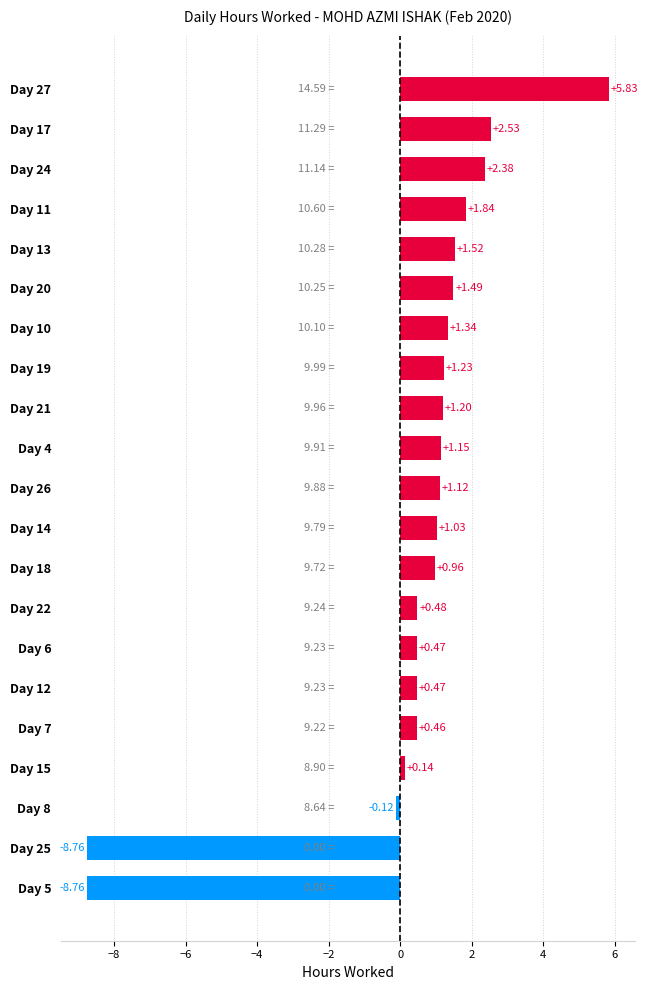

What is the sum of all values?

8.0